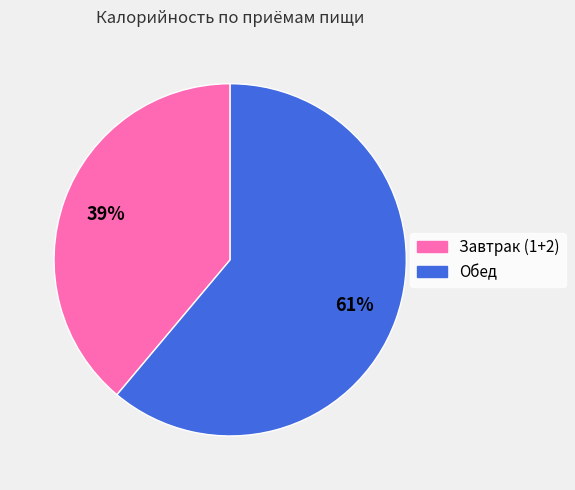

Does any single category account for the majority?

Yes